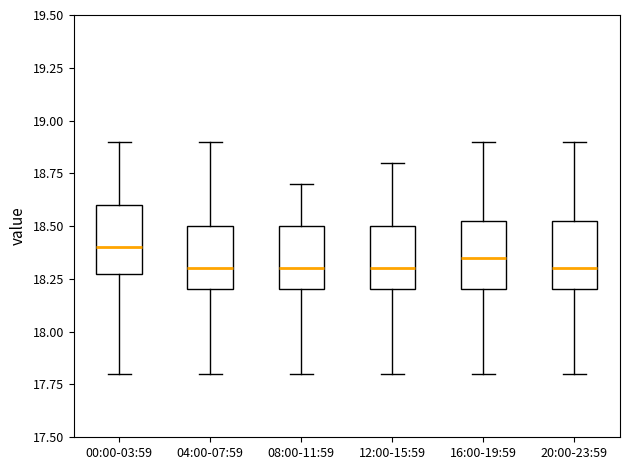

Where does the upper whisker of the box for 12:00-15:59 end on the y-axis? The values are not printed on the chart, so give them approximately, as read against the axis.

18.80